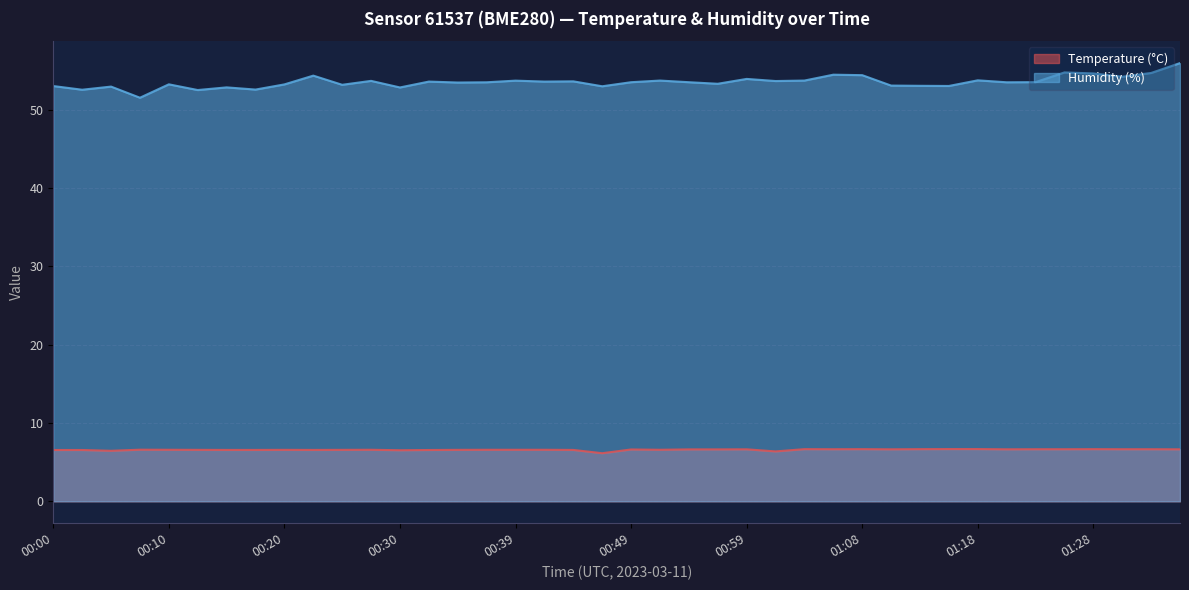

Which category has the lowest value in the Temperature (°C) series?

00:47